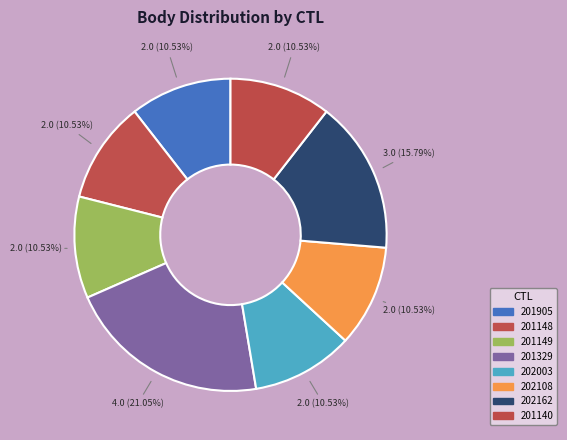

What portion of the pie excludes 201140?

89.5%